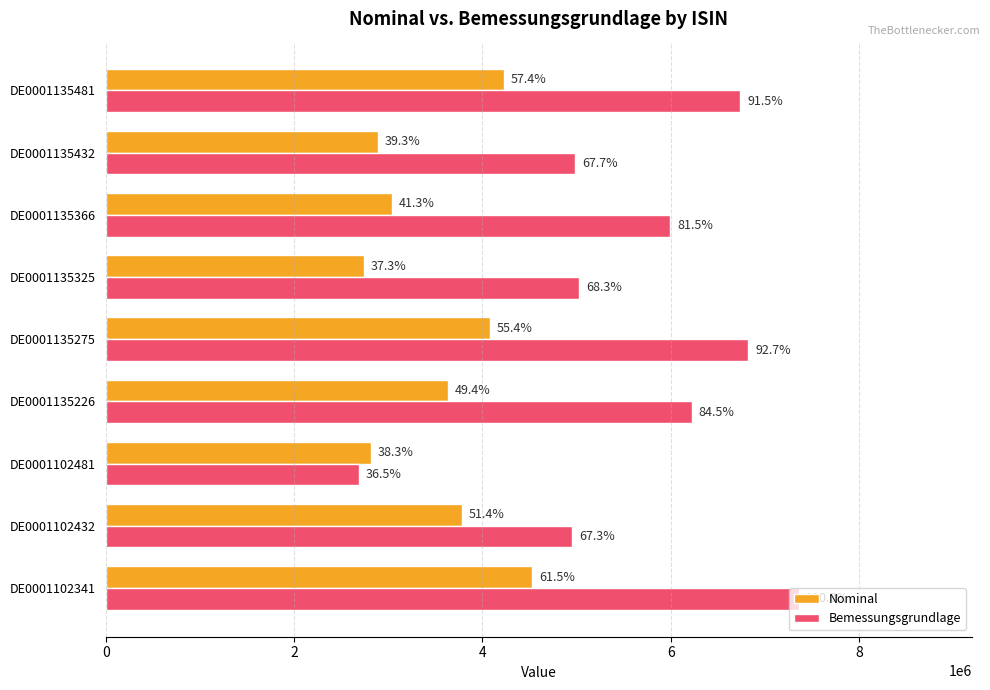

What is the sum of all Bemessungsgrundlage values?

50804198.4